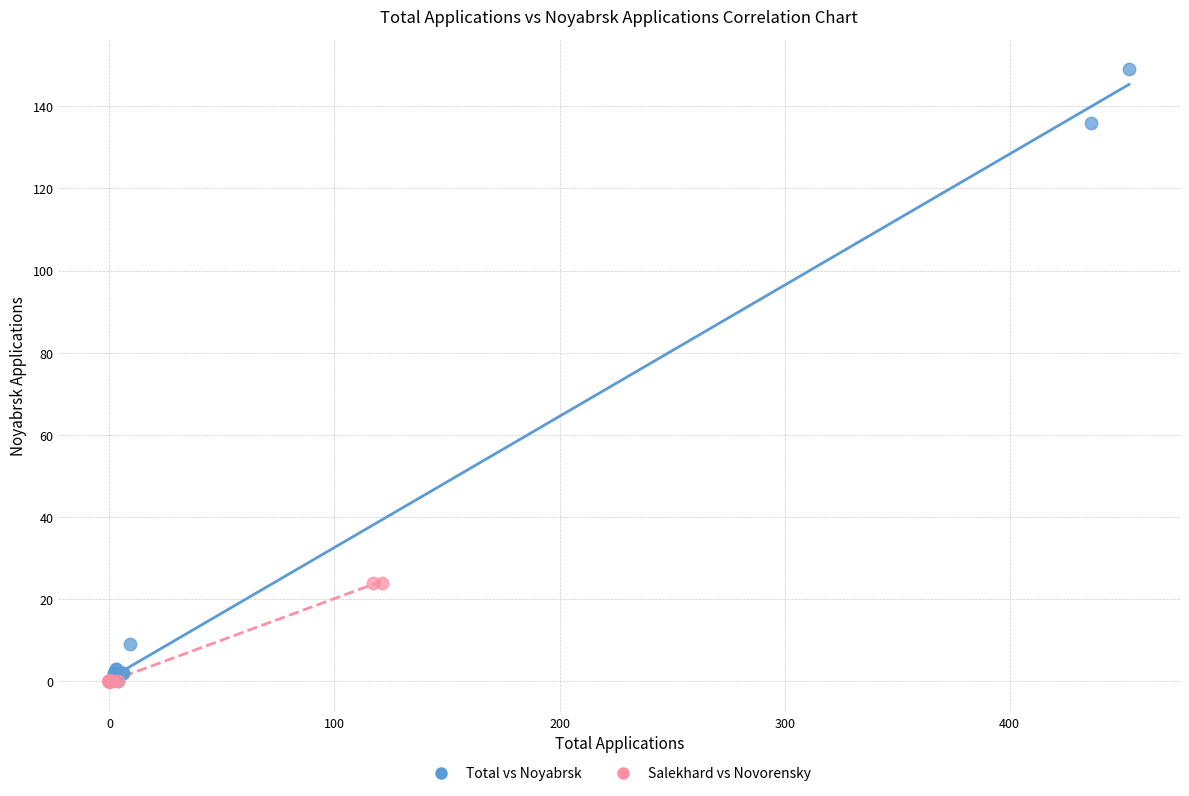

Which series reaches the maximum Y coordinate?

Total vs Noyabrsk